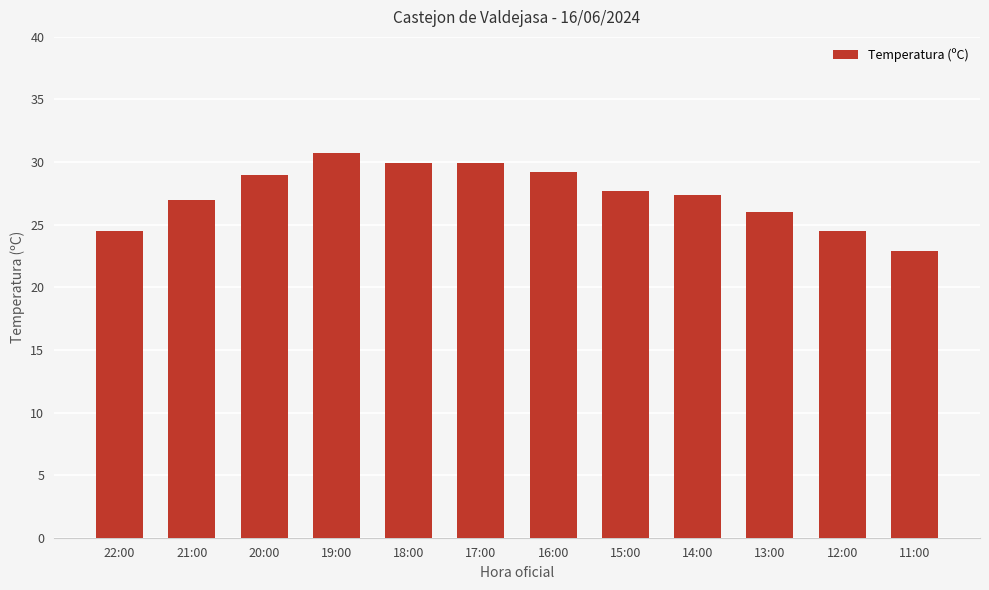

What is the change in value from 17:00 to 12:00?

-5.4